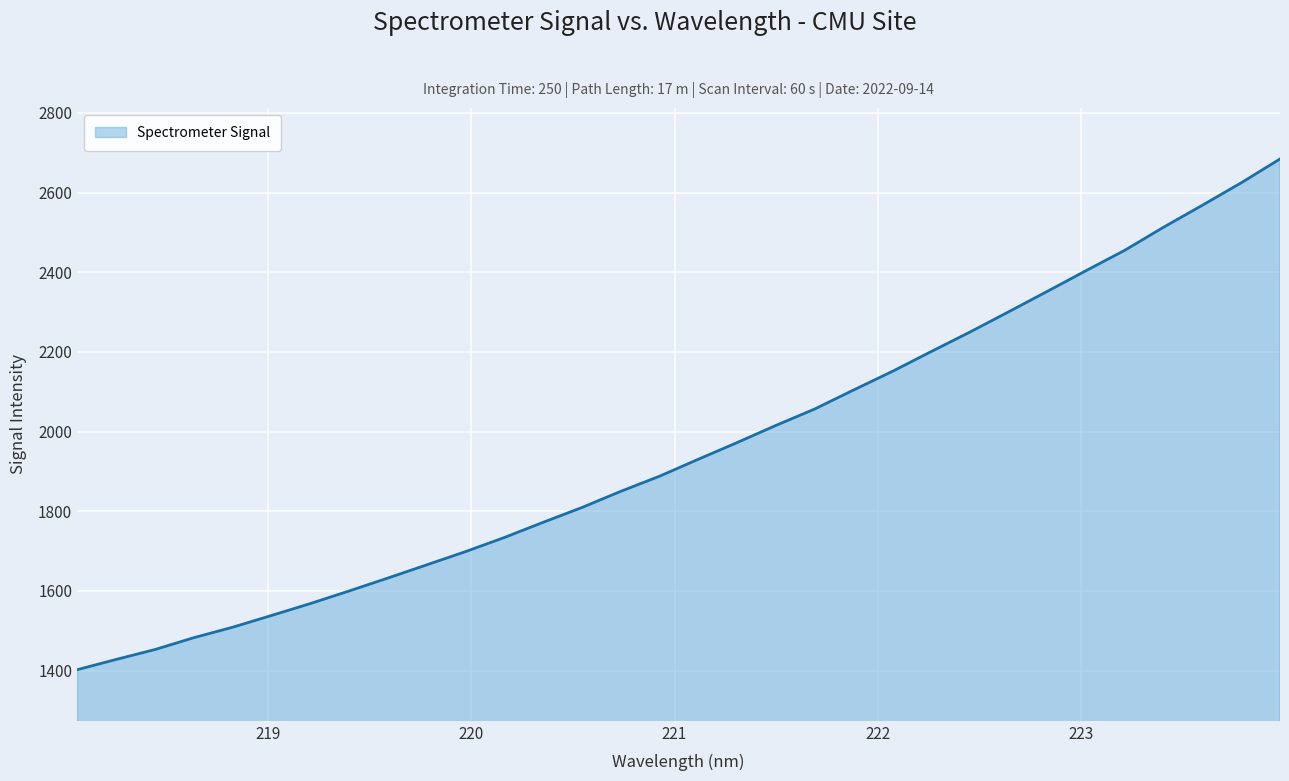

What is the smallest value displayed?

1402.1